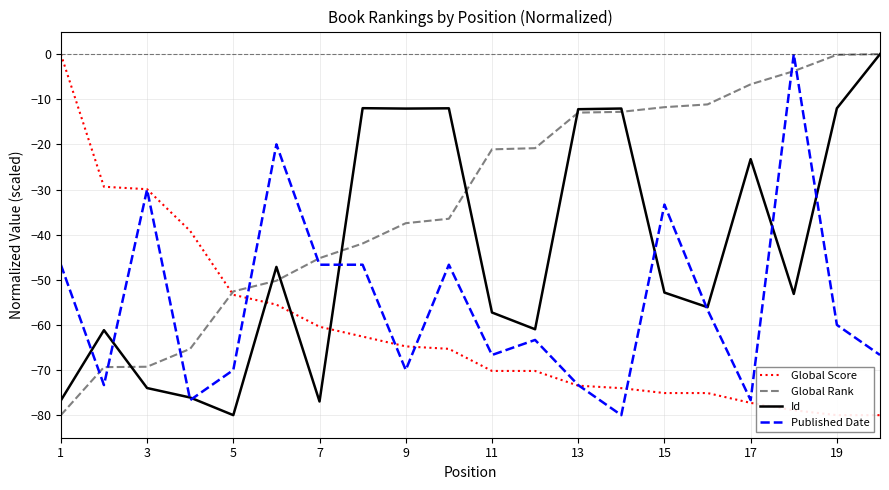

Which series has the largest total across all categories?

Global Rank